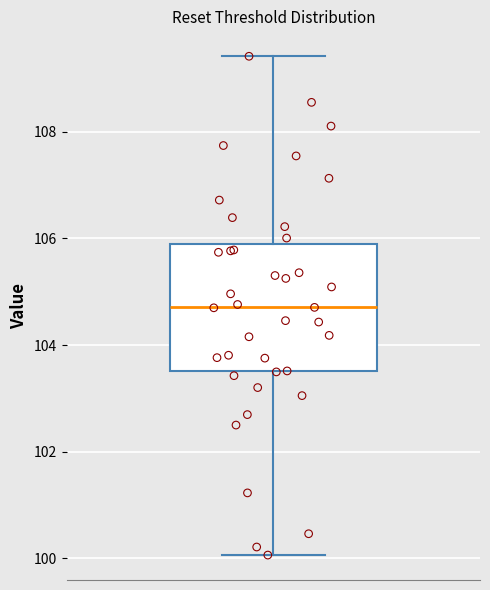

Read this box plot against the y-axis: the position of the median line, the range covered by the box, and the ends of both whiskers. The values are not printed on the chart, so give them approximately, as read against the axis.

median 104.8, box 103.6 to 105.8, whiskers 100.0 to 109.4